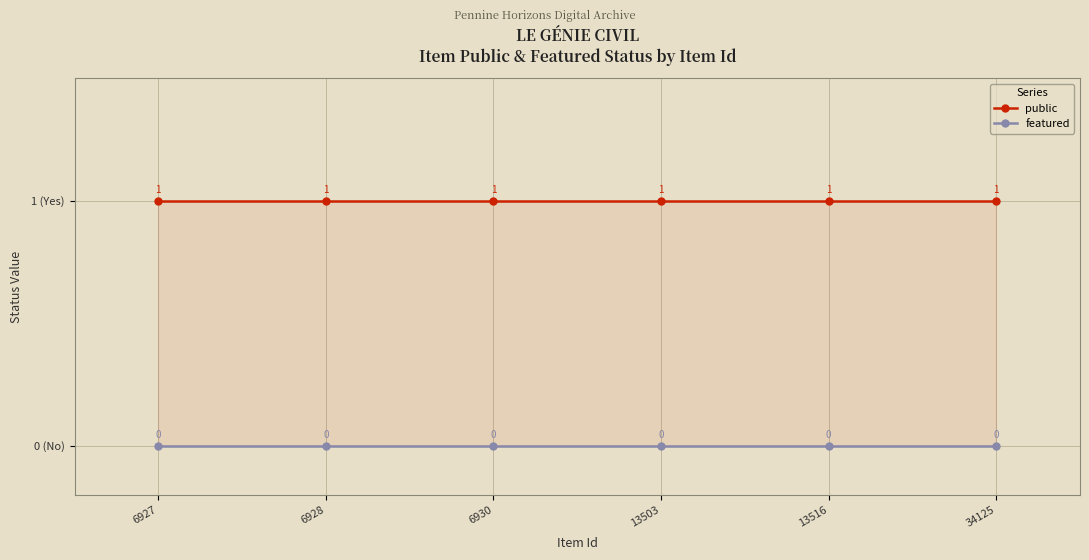

How many series are shown in this chart?

2